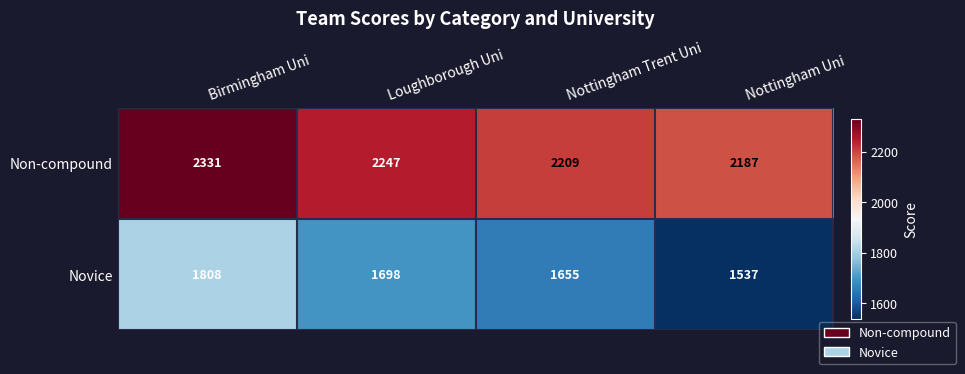

What is the difference between the highest and lowest values at Loughborough Uni?

549